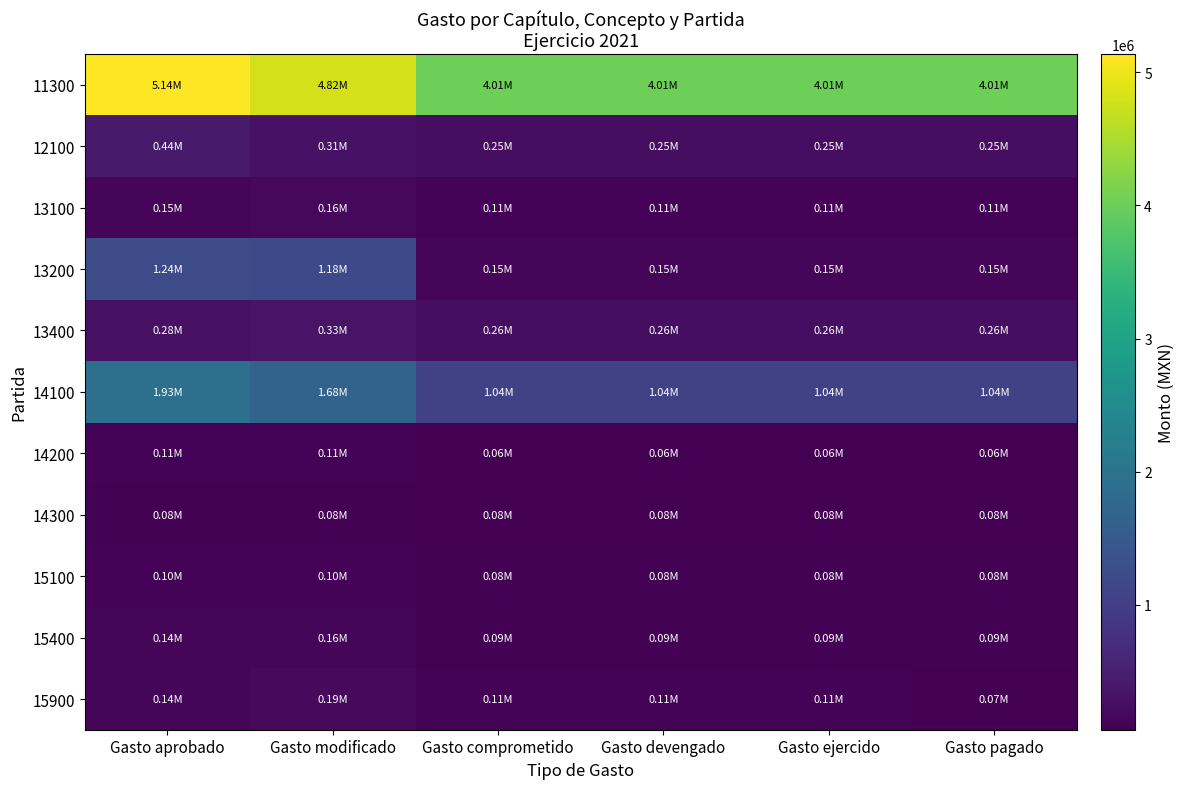

At Gasto modificado, list the series in order from largest to smallest.

11300, 14100, 13200, 13400, 12100, 15900, 13100, 15400, 14200, 15100, 14300